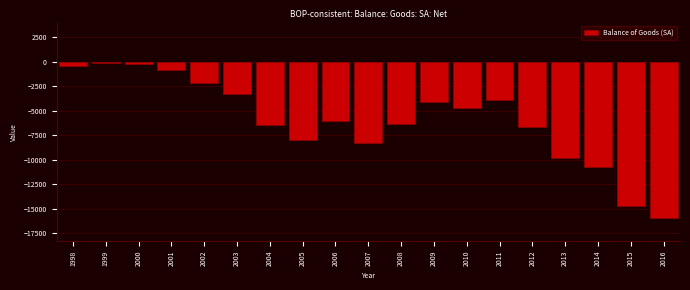

Reading left to right, list all the values displayed in this chart.

1998=-469	1999=-140	2000=-256	2001=-856	2002=-2228	2003=-3342	2004=-6504	2005=-8038	2006=-6025	2007=-8327	2008=-6316	2009=-4068	2010=-4691	2011=-3883	2012=-6717	2013=-9803	2014=-10718	2015=-14761	2016=-15907